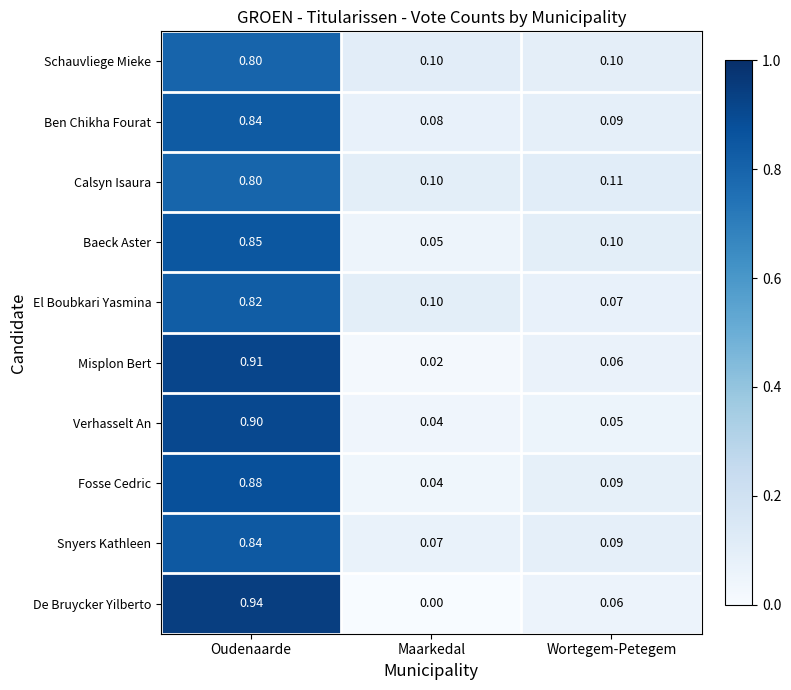

Which series has the widest spread of values?

De Bruycker Yilberto